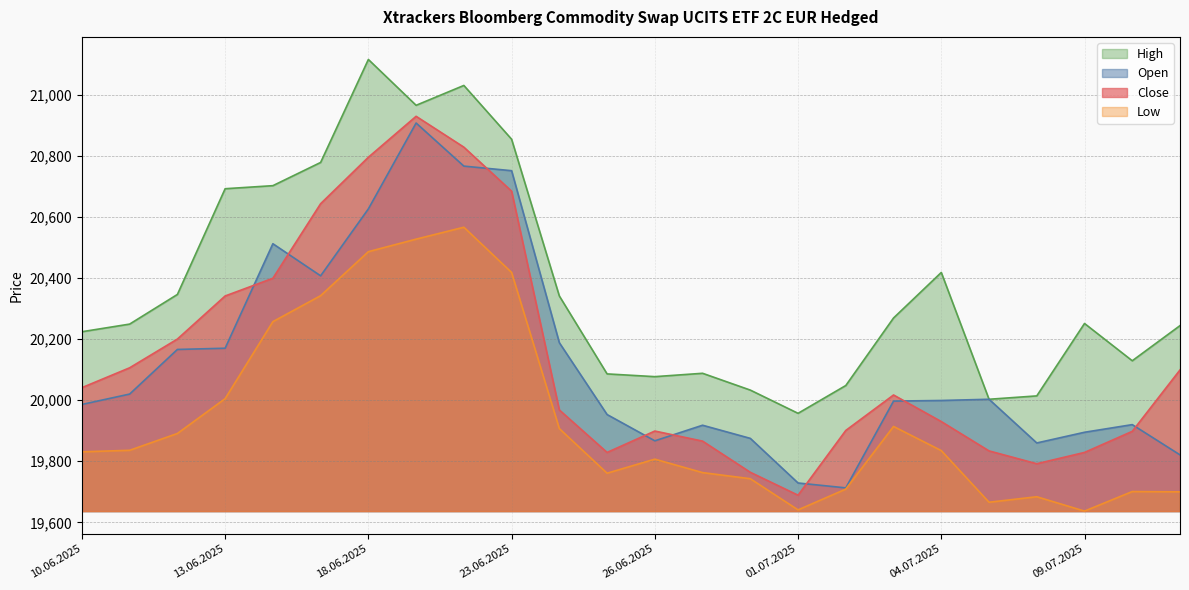

What is the value of the Close point at the 19th from the left?

19930